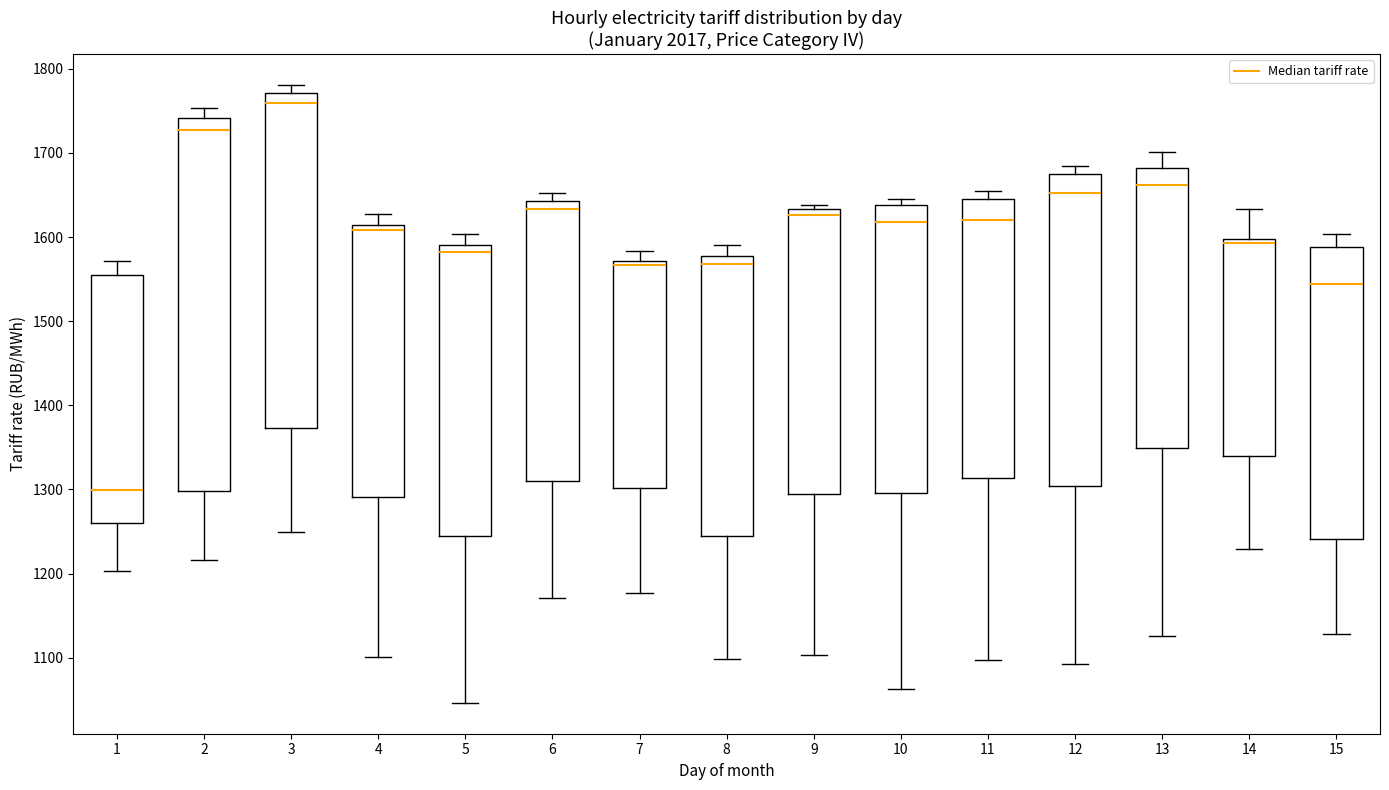

Reading left to right, transcribe this box plot: for each box, give where its median line is, the range the box spans, and where its two whiskers end, as read against the y-axis. The values are not printed on the chart, so give them approximately, as read against the axis.

1: median 1300, box 1260 to 1560, whiskers 1200 to 1570
2: median 1730, box 1300 to 1740, whiskers 1220 to 1750
3: median 1760, box 1370 to 1770, whiskers 1250 to 1780
4: median 1610 (just below the box's upper edge), box 1290 to 1610, whiskers 1100 to 1630
5: median 1580, box 1240 to 1590, whiskers 1050 to 1600
6: median 1630, box 1310 to 1640, whiskers 1170 to 1650
7: median 1570 (just below the box's upper edge), box 1300 to 1570, whiskers 1180 to 1580
8: median 1570, box 1250 to 1580, whiskers 1100 to 1590
9: median 1630 (just below the box's upper edge), box 1290 to 1630, whiskers 1100 to 1640
10: median 1620, box 1300 to 1640, whiskers 1060 to 1650
11: median 1620, box 1310 to 1650, whiskers 1100 to 1660
12: median 1650, box 1300 to 1670, whiskers 1090 to 1680
13: median 1660, box 1350 to 1680, whiskers 1130 to 1700
14: median 1590, box 1340 to 1600, whiskers 1230 to 1630
15: median 1540, box 1240 to 1590, whiskers 1130 to 1600